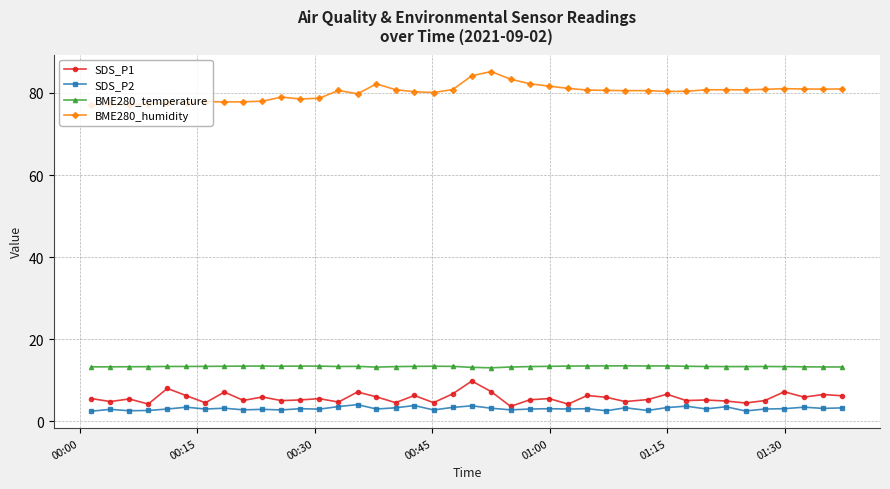

True or false: SDS_P1 and BME280_humidity cross at least once.

False